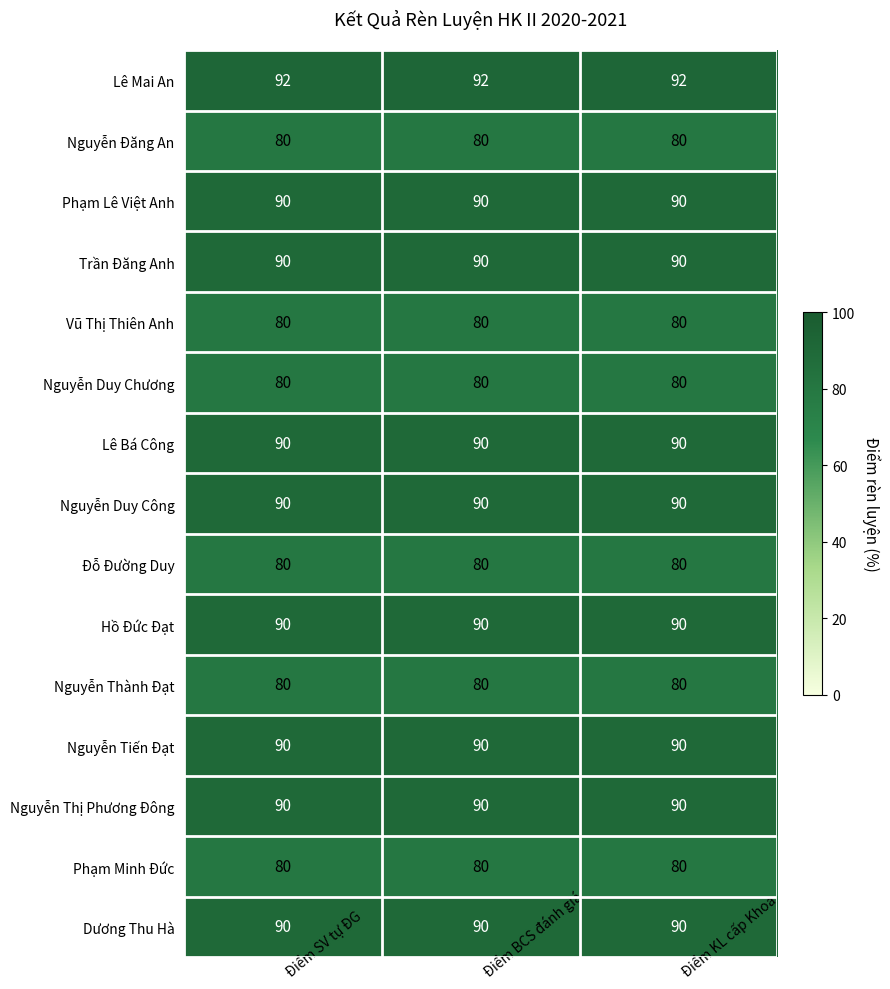

At how many categories does at least one series exceed 91?

3